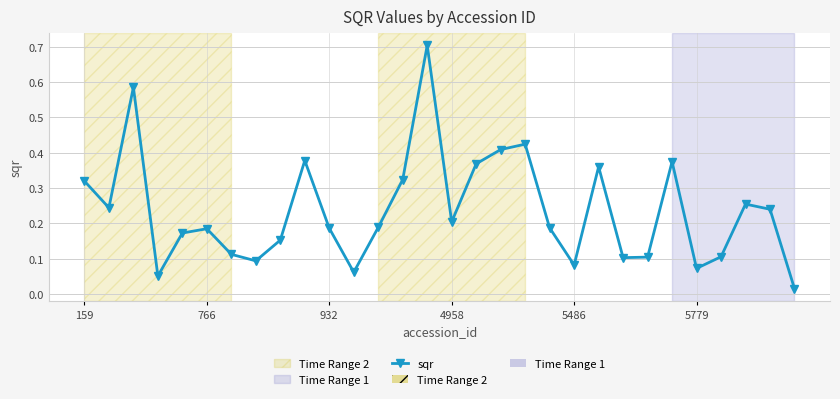

What is the maximum value shown in the chart?

0.7